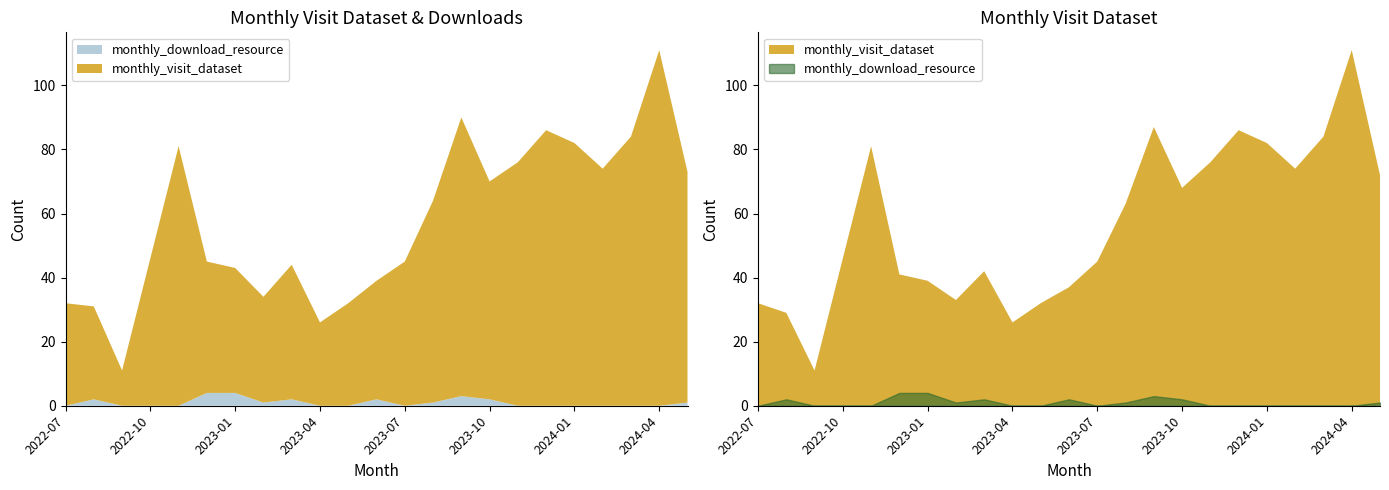

Is it true that monthly_visit_dataset equals 84 at 2024-03?

True